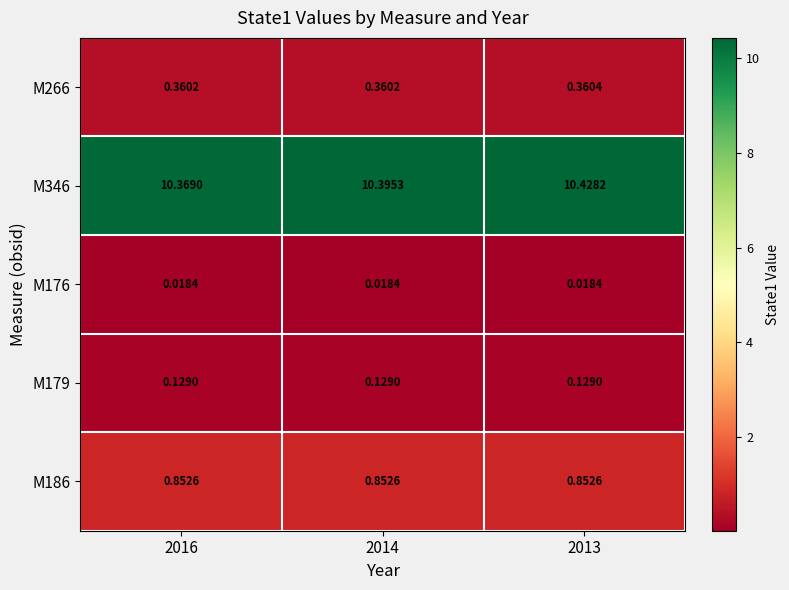

Is the value of M186 at 2014 greater than the value of M179 at 2013?

Yes